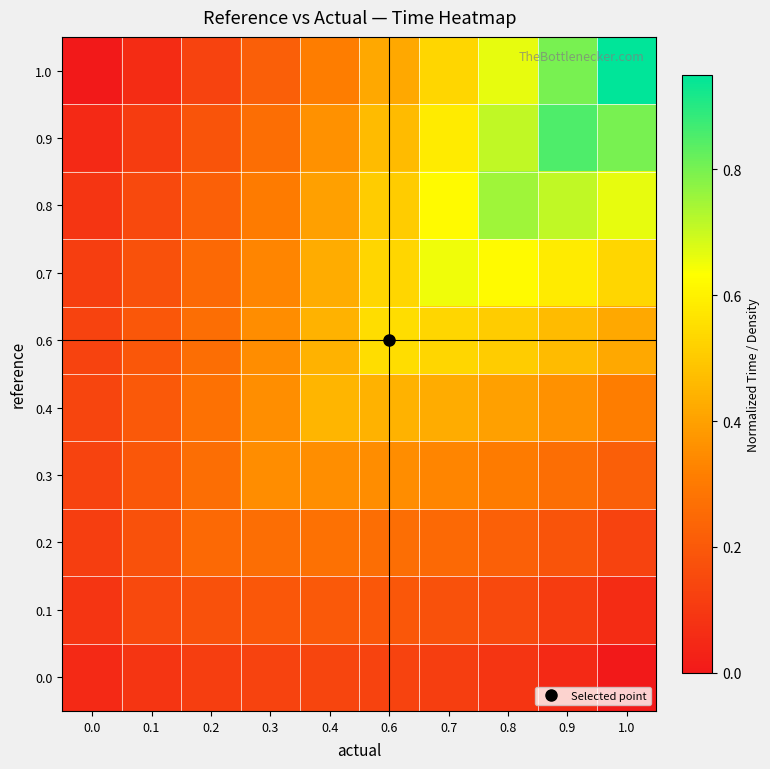

At how many categories does at least one series exceed 0?

10